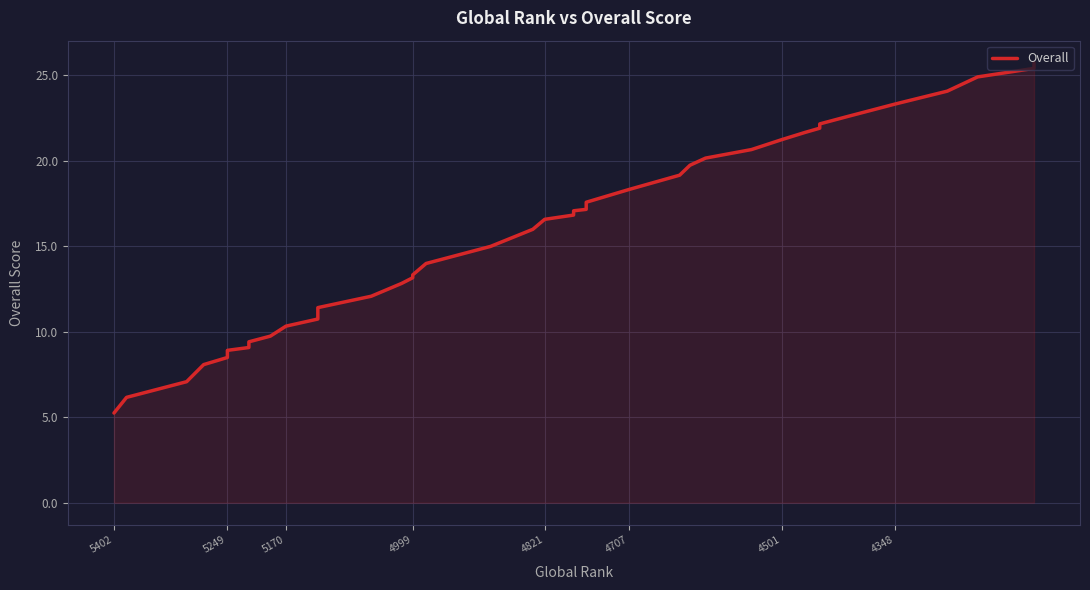

What is the smallest value displayed?

5.2